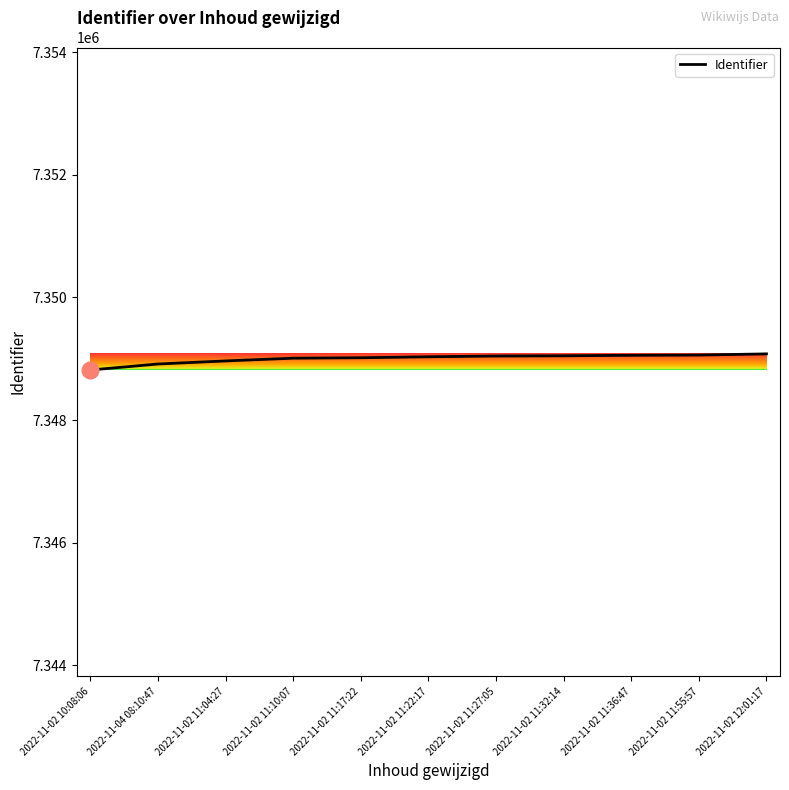

True or false: the data shows 7349009 at 2022-11-02 11:10:07.

True